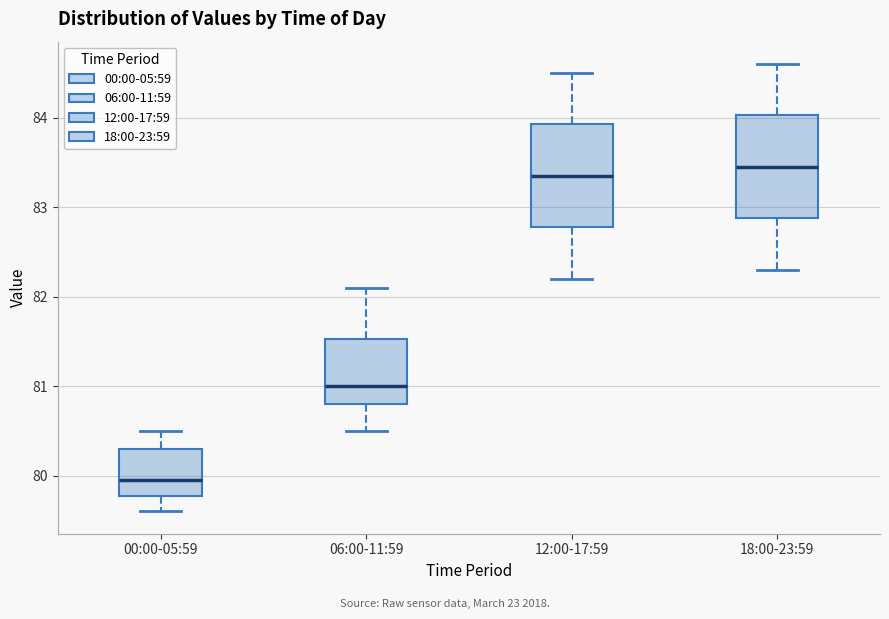

Which box has the lowest median line?

00:00-05:59